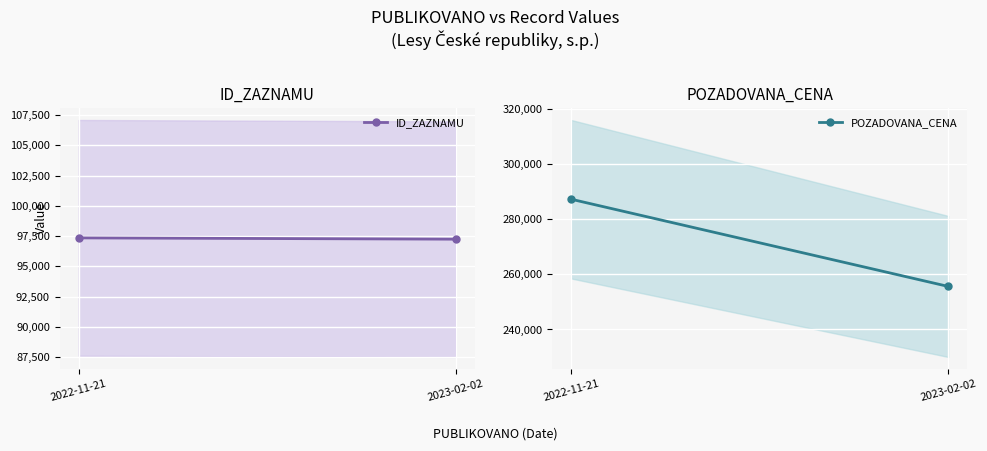

Which series has the largest range (max minus min)?

POZADOVANA_CENA